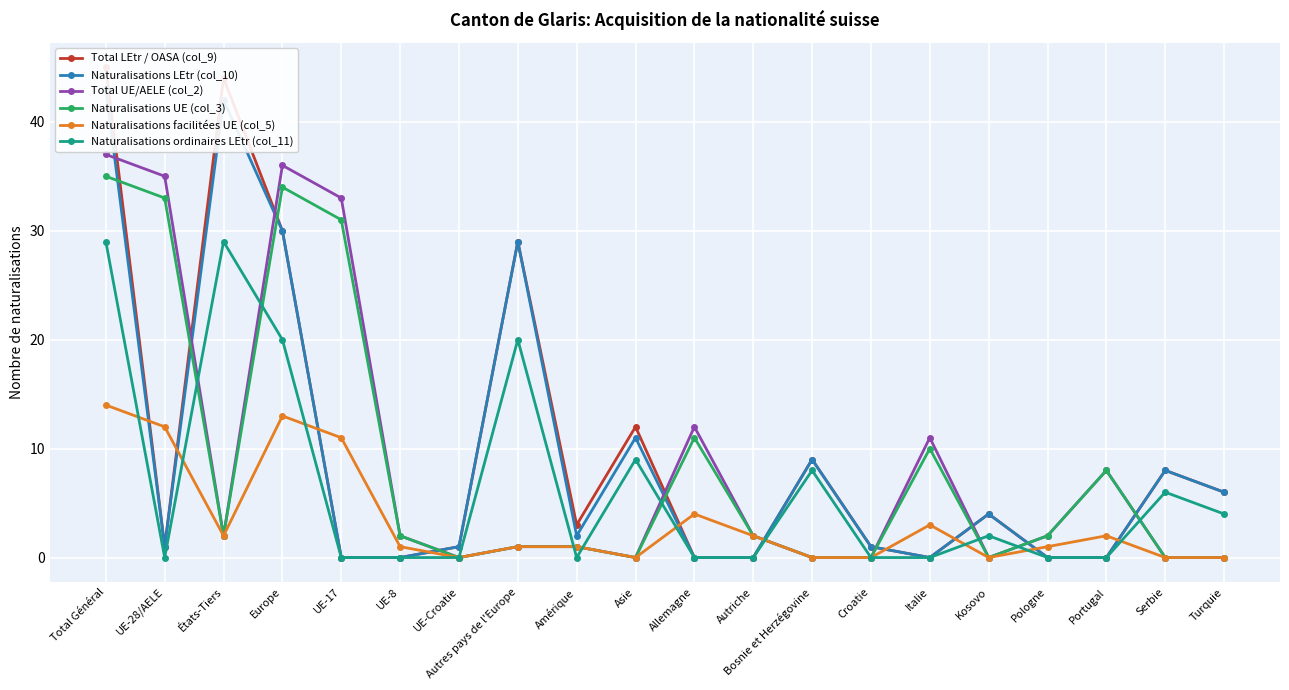

Does the chart display data point markers on the line(s)?

Yes